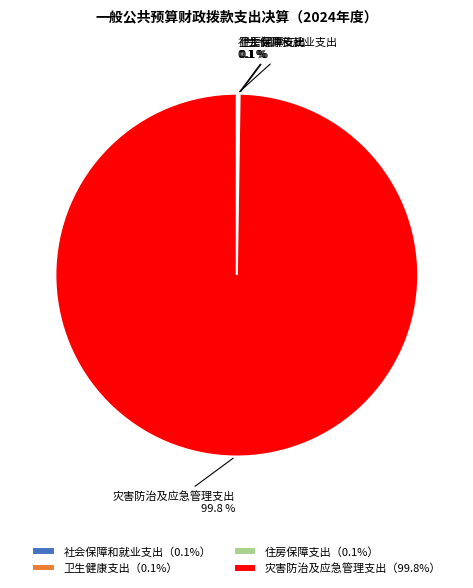

Which category has the biggest portion of the pie?

灾害防治及应急管理支出